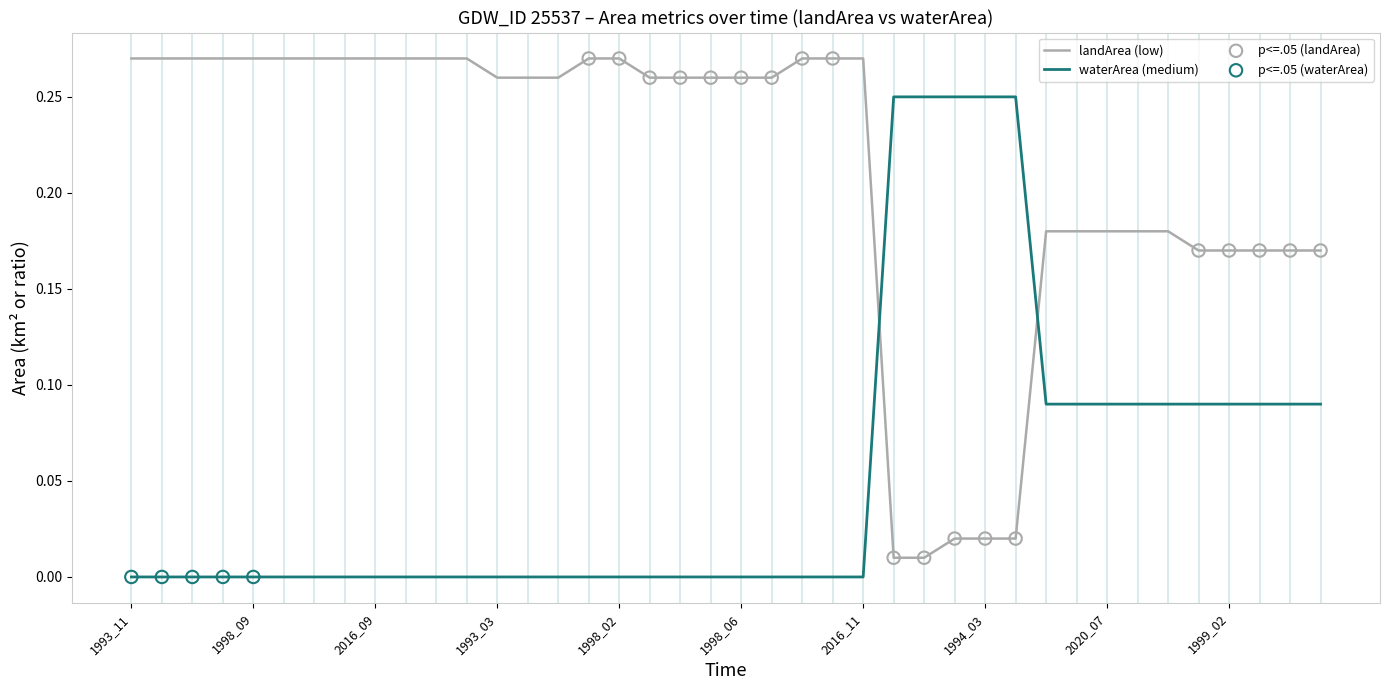

Which series has the largest total across all categories?

landArea (low)